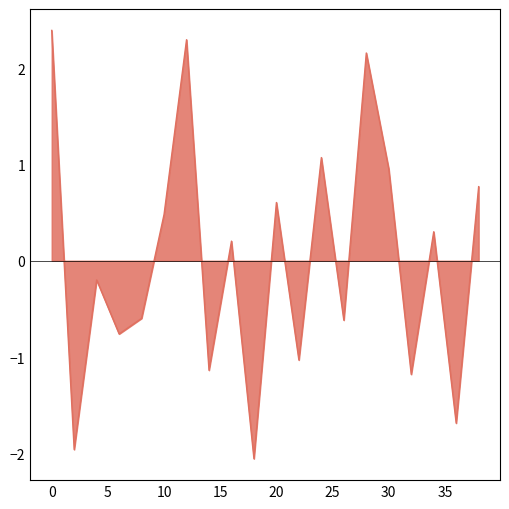

What is the difference between the maximum and minimum values?

4.4